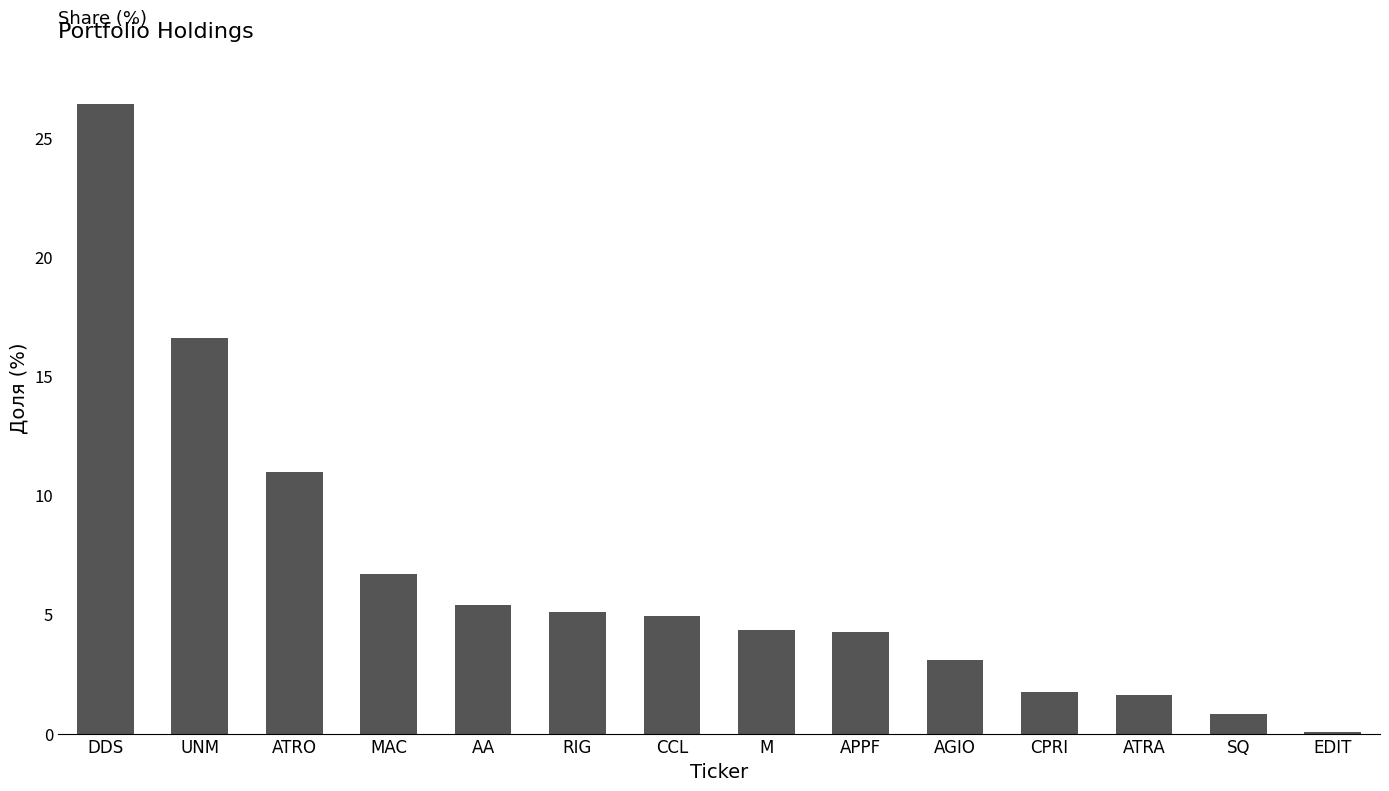

How many data points does each series have?

14